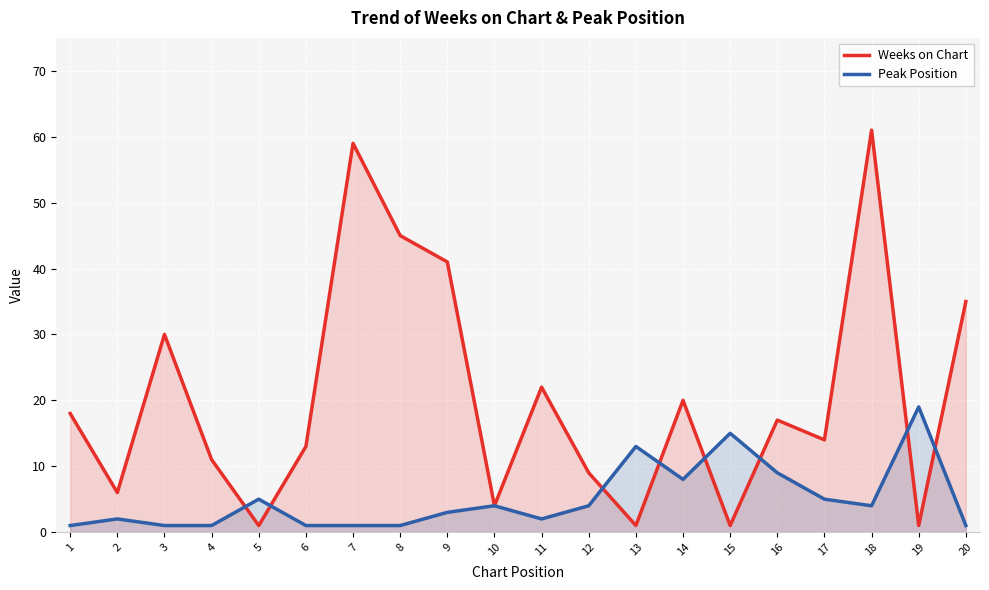

Where is Peak Position nearest to the value 10?

16